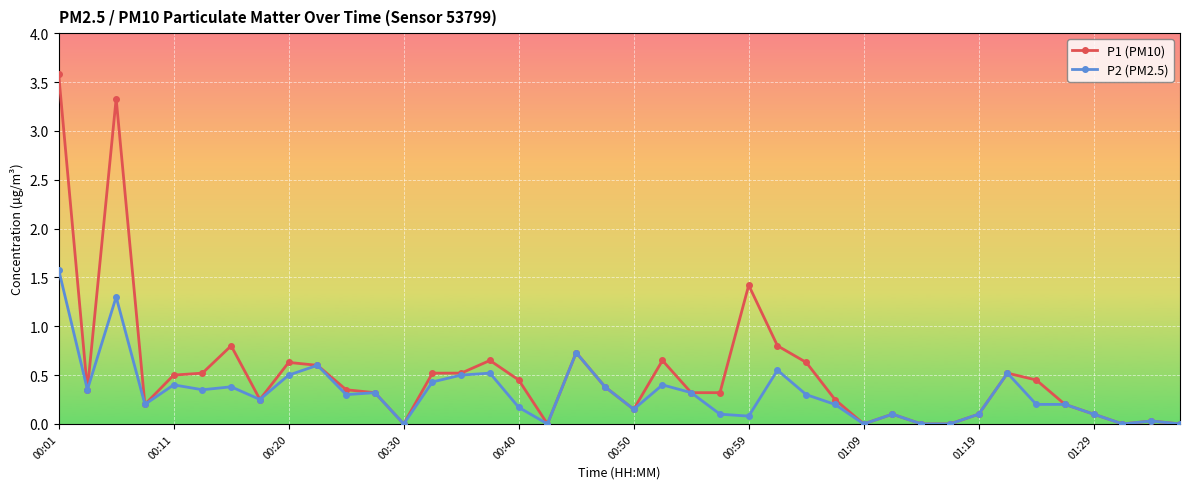

How many categories are shown in the chart?

40